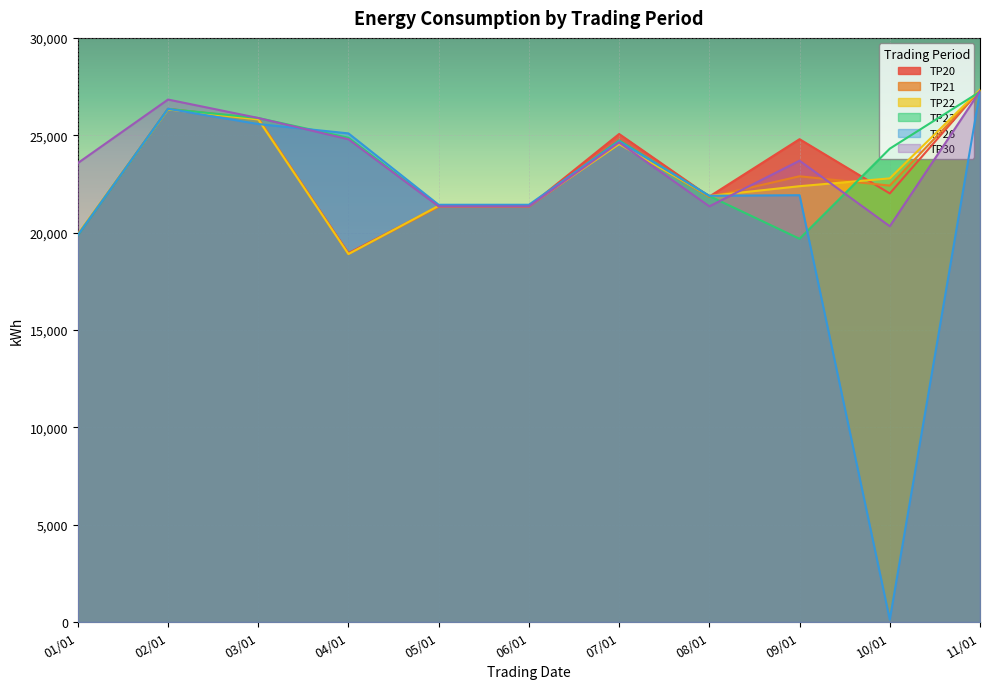

Rank the categories by TP26 value from highest to lowest.

11/01, 02/01, 03/01, 04/01, 07/01, 09/01, 08/01, 05/01, 06/01, 01/01, 10/01